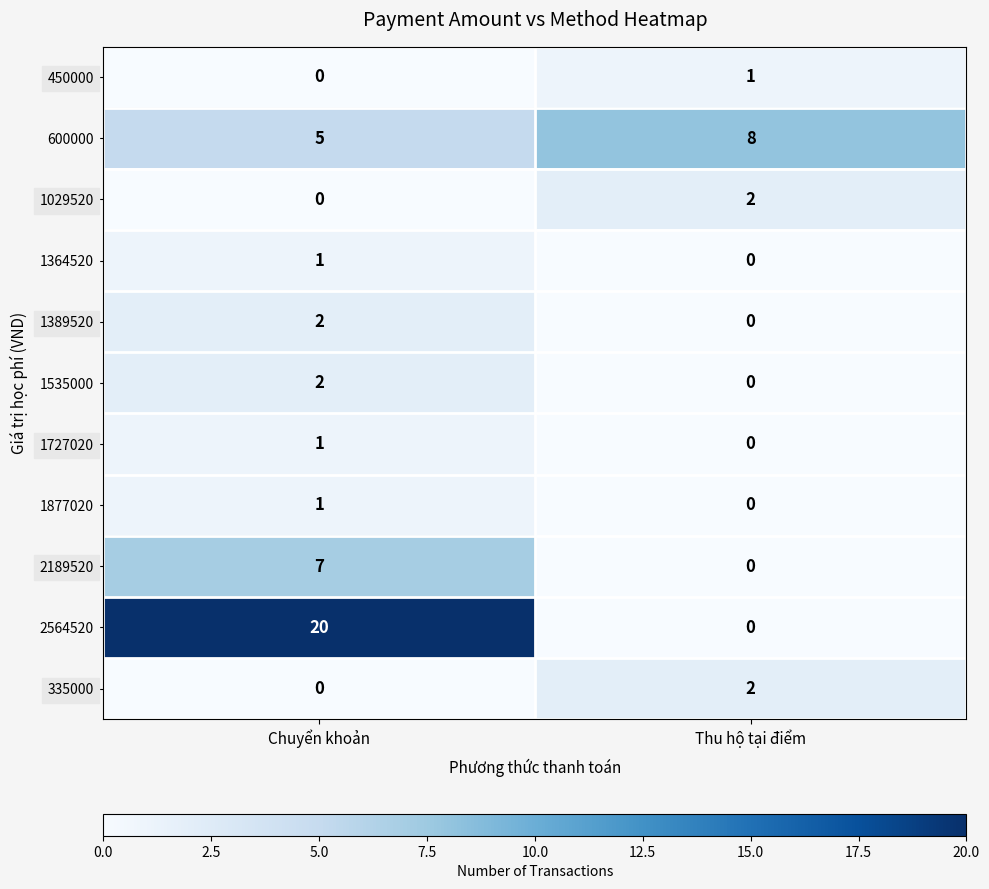

List the labels in order of 335000 value, largest first.

Thu hộ tại điểm, Chuyển khoản